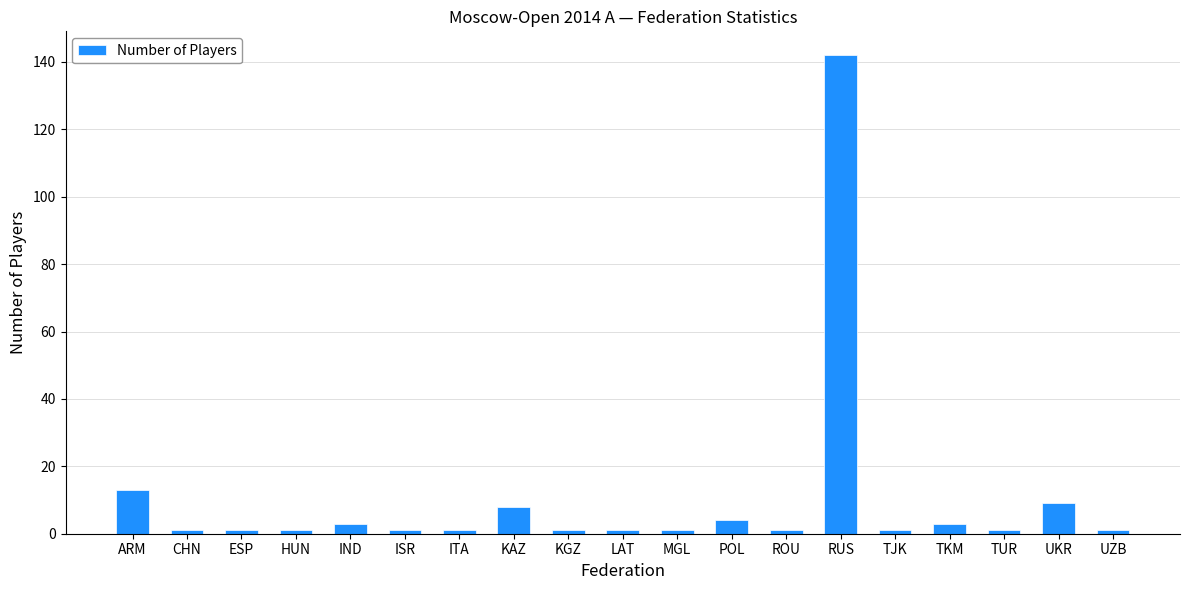

Reading right to left, list all the values displayed in this chart.

1	9	1	3	1	142	1	4	1	1	1	8	1	1	3	1	1	1	13